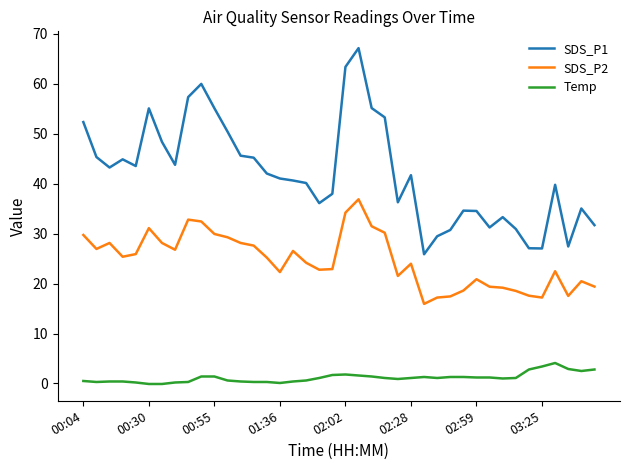

What is the difference between the maximum and minimum values in the SDS_P1 series?

41.3